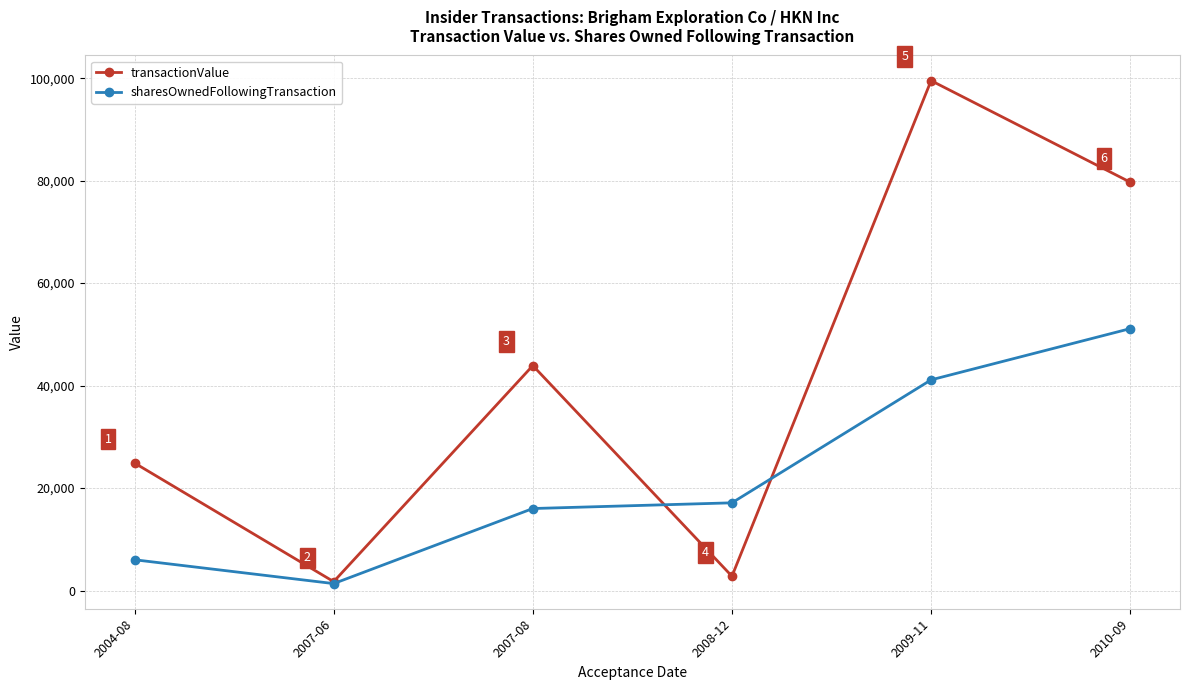

In transactionValue, how many points are lower than both neighbors (excluding endpoints)?

2